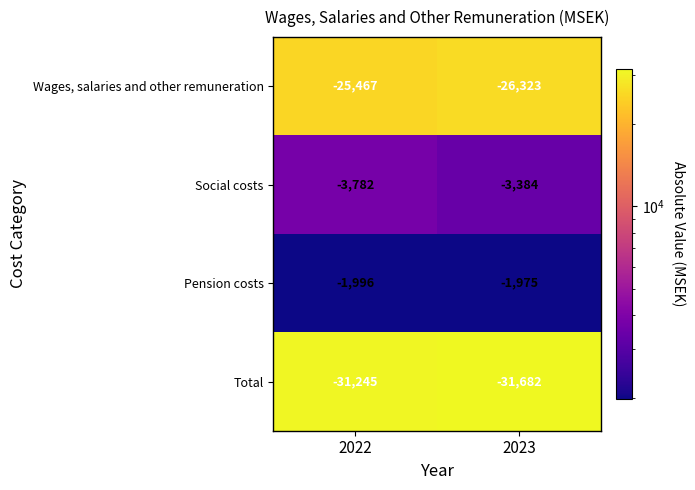

True or false: Total has a value of -20979 at 2022.

False